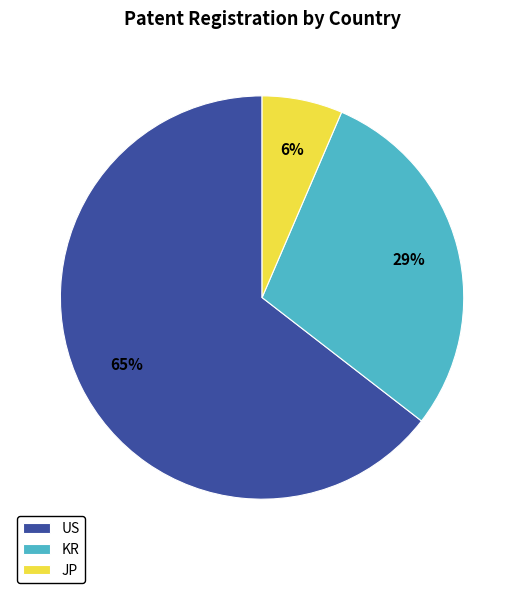

To the nearest percent, what is the combined percentage of KR and JP?

35%